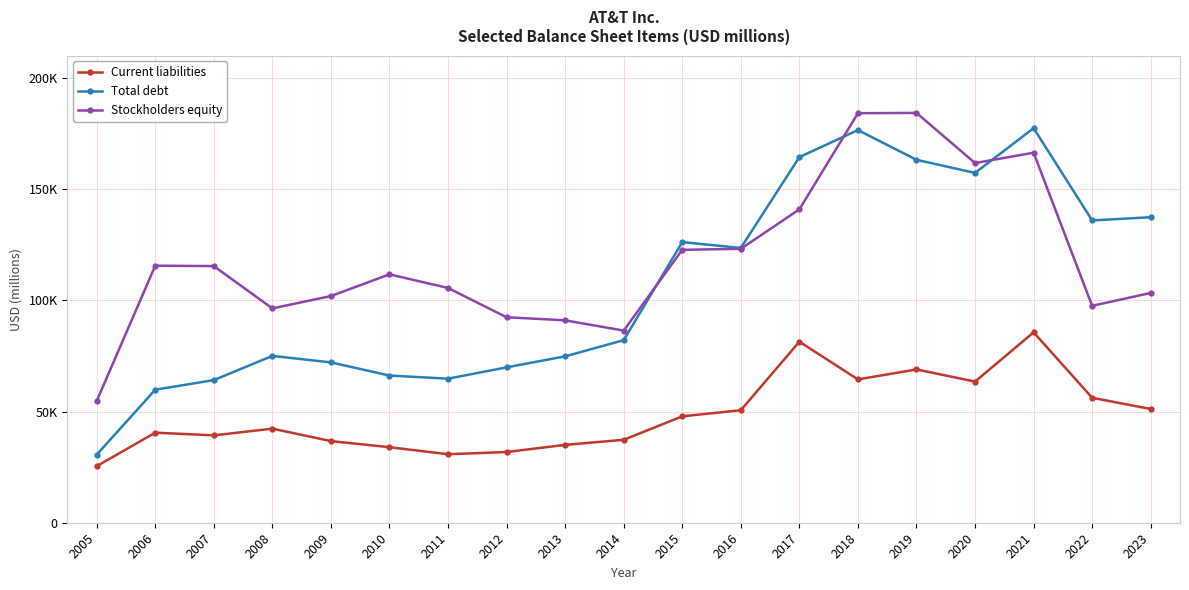

What is the value of the Current liabilities point at the 5th from the left?

36705